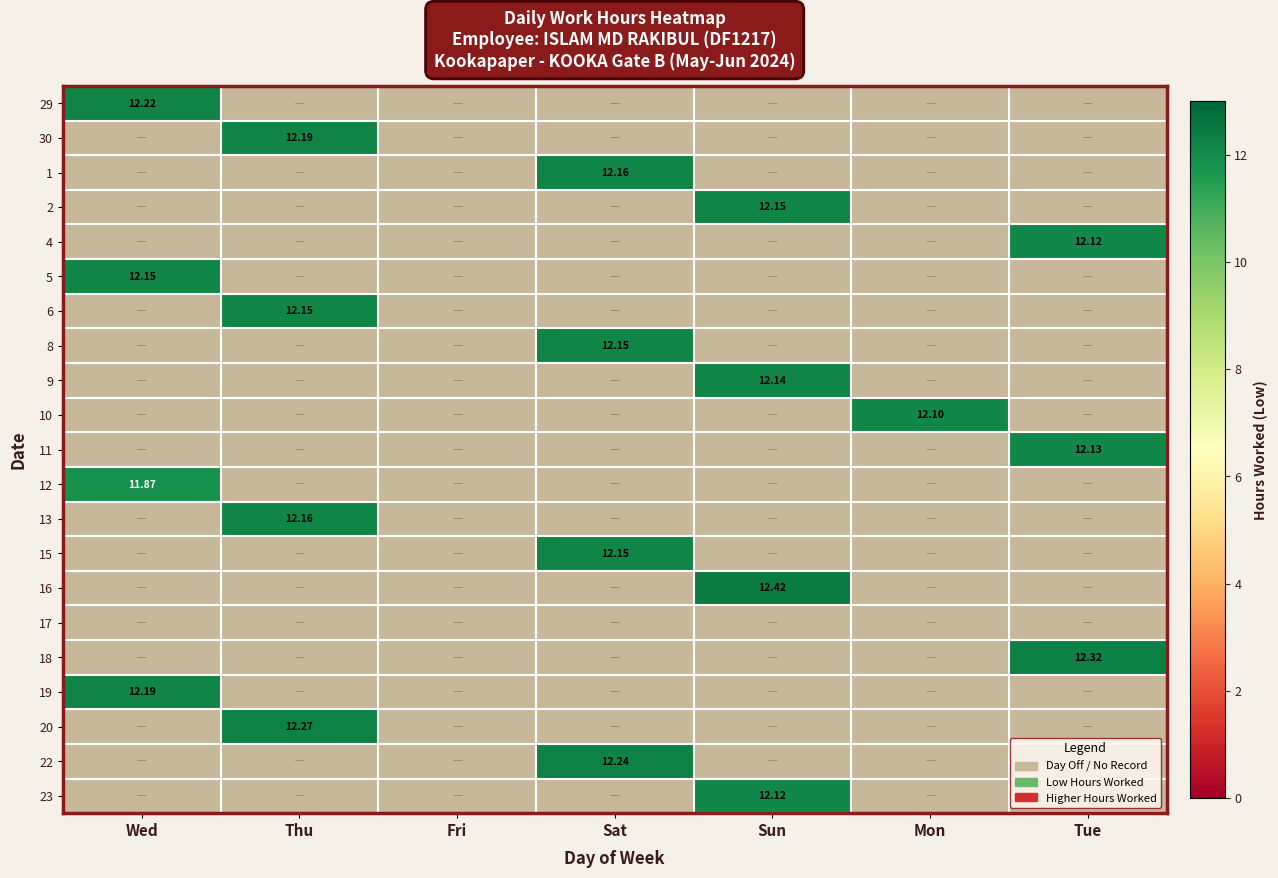

What is the total value across all series at Thu?

48.8